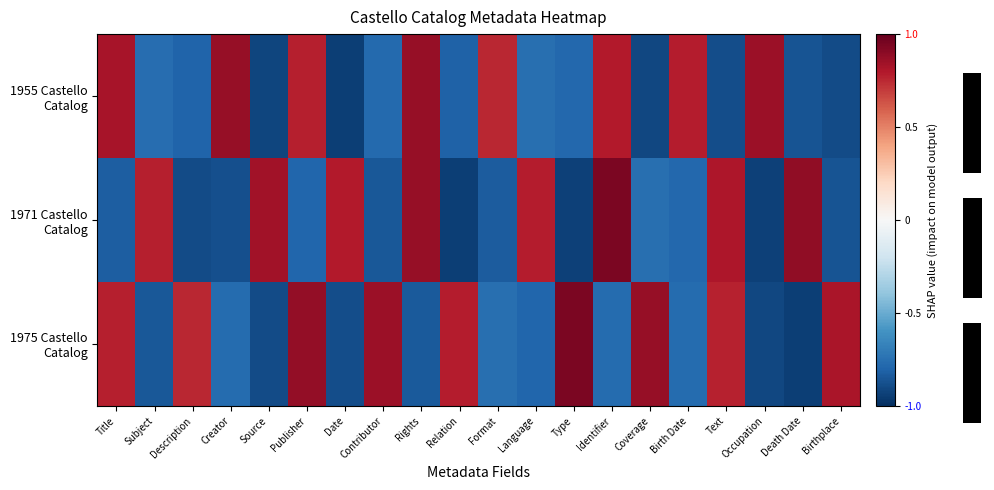

What is the difference between the maximum and minimum values in the 1955 Castello Catalog with Inserts series?

1.8